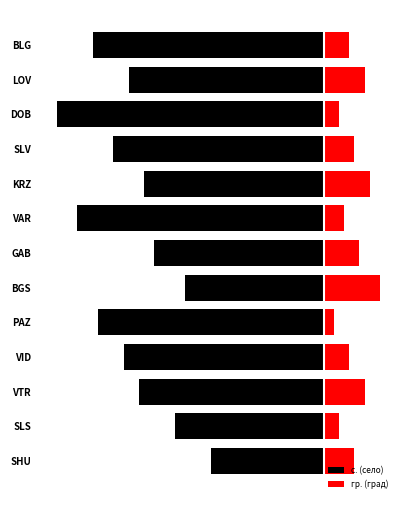

The value of гр. (град) at LOV is 4. True or false?

False